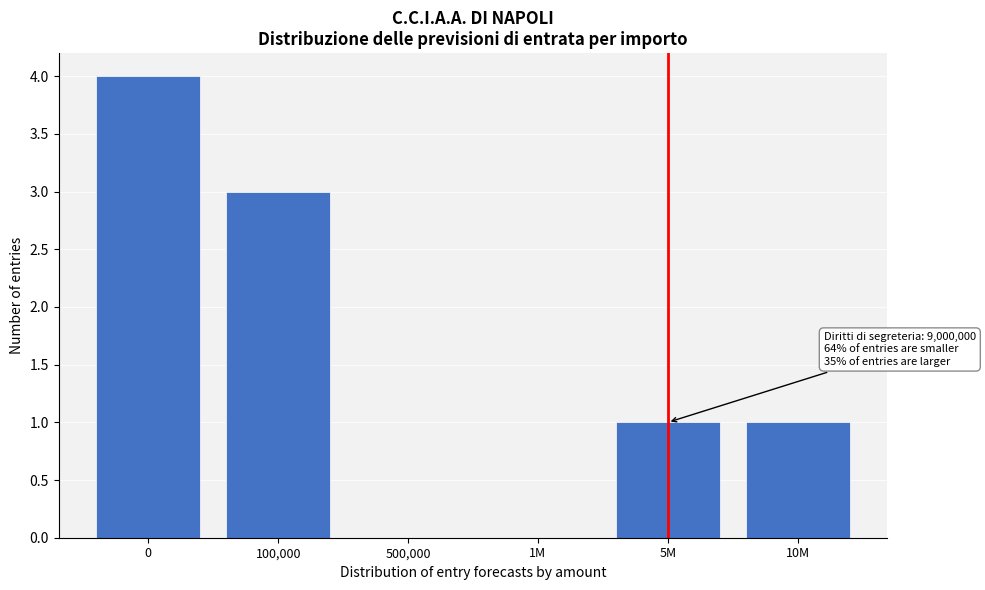

Reading right to left, extract all data points from this chart.

10M=1	5M=1	1M=0	500,000=0	100,000=3	0=4